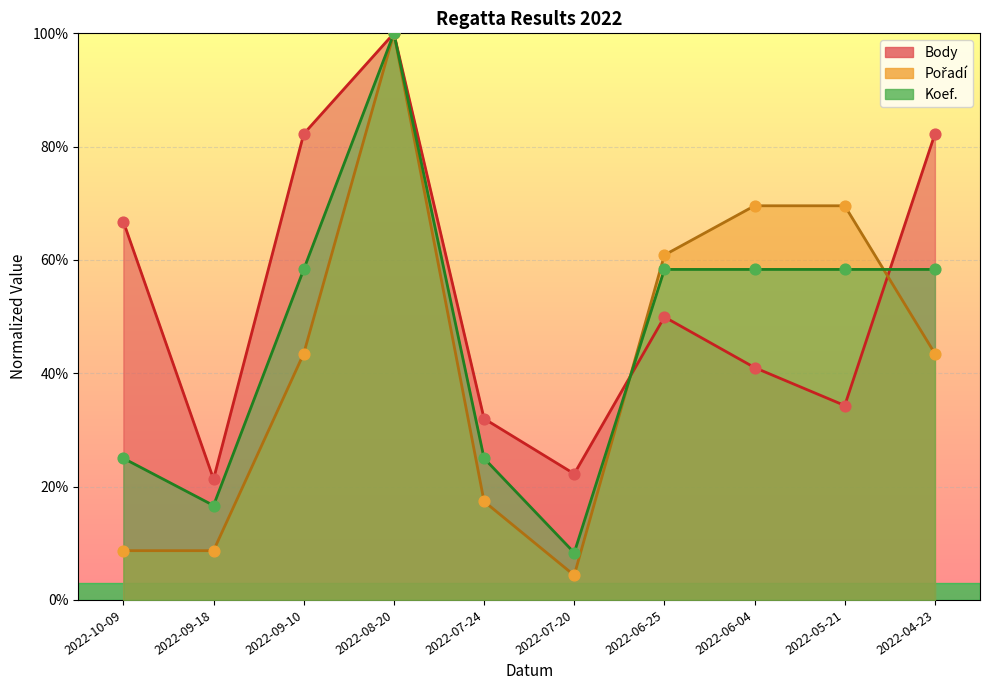

Which series reaches the maximum Y coordinate?

Body